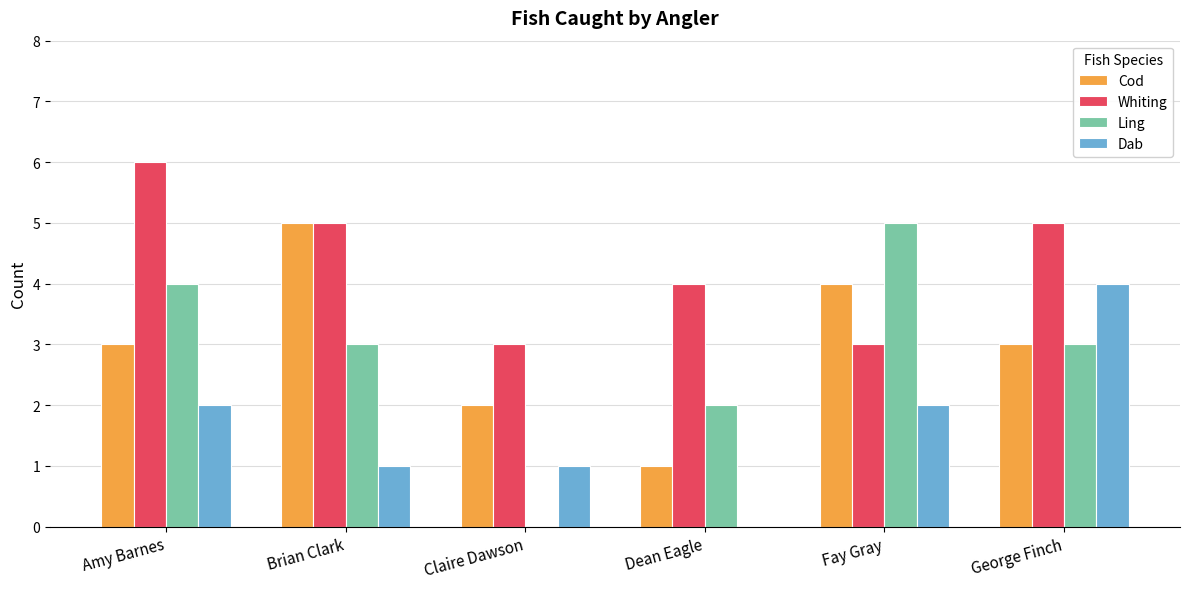

What are all the series names shown in the legend?

Cod, Whiting, Ling, Dab